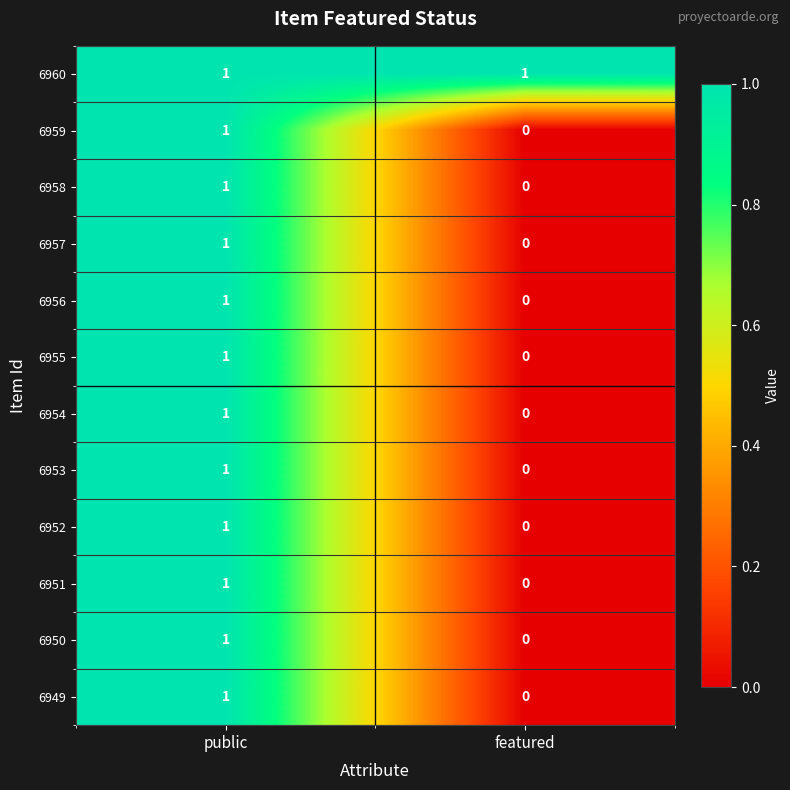

True or false: 6954 has a value of 0 at featured.

True